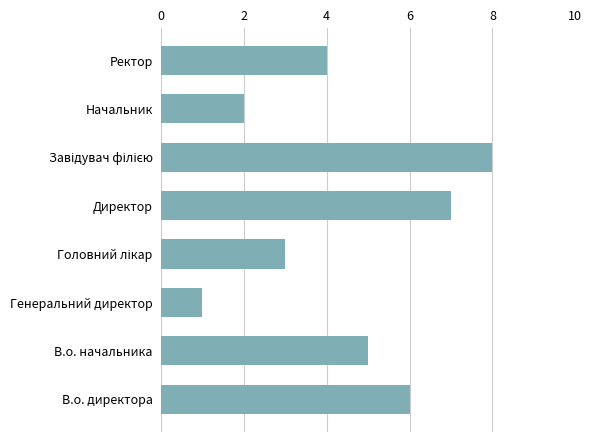

Which category has the lowest value across all series?

Генеральний директор